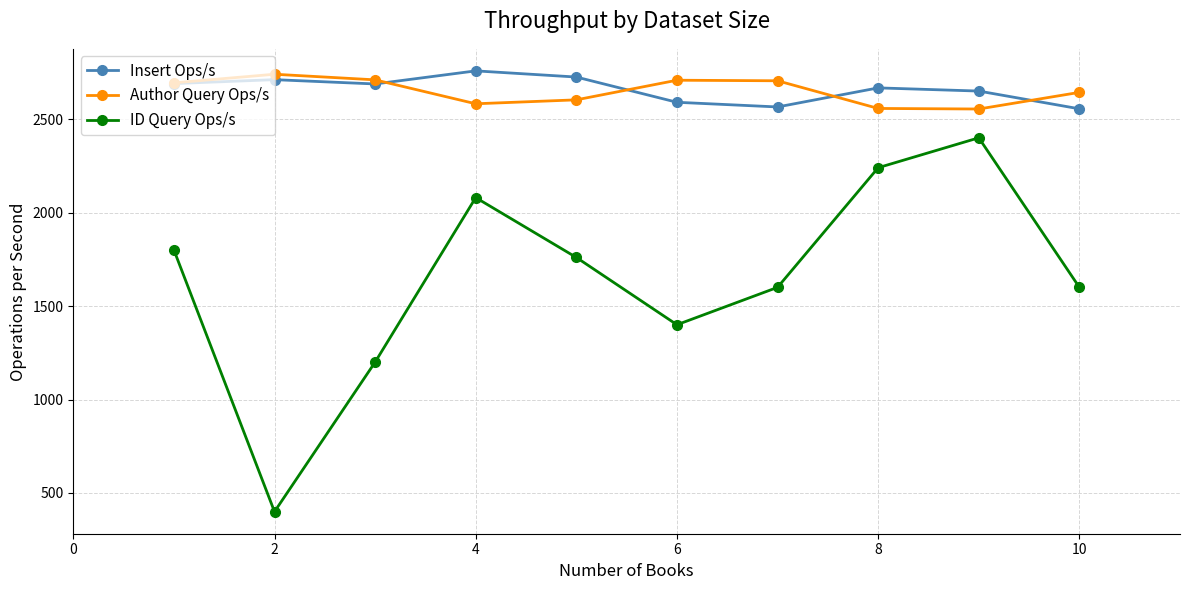

How many distinct data groups are displayed?

3